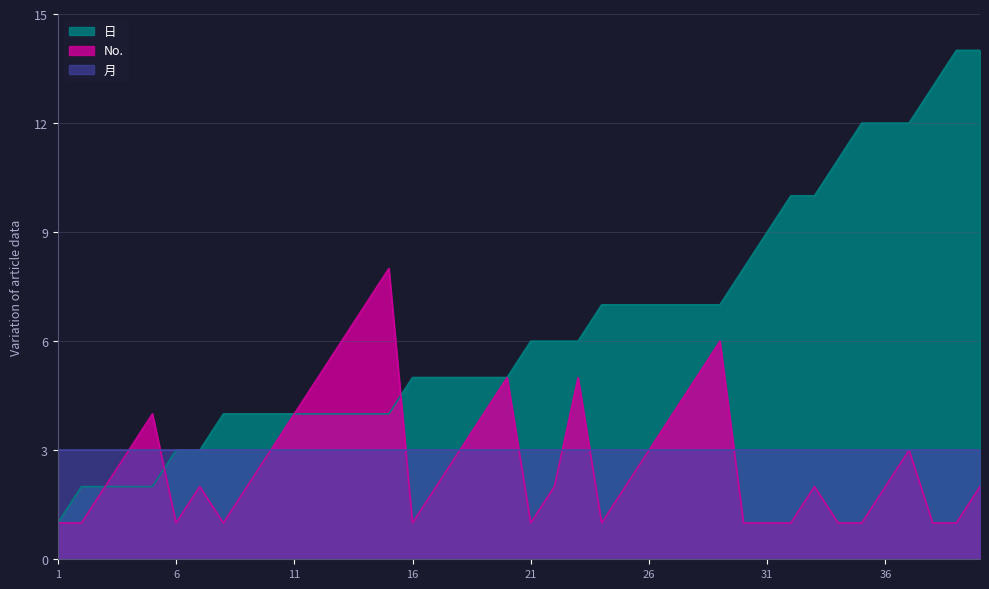

What is the greatest value displayed?

14